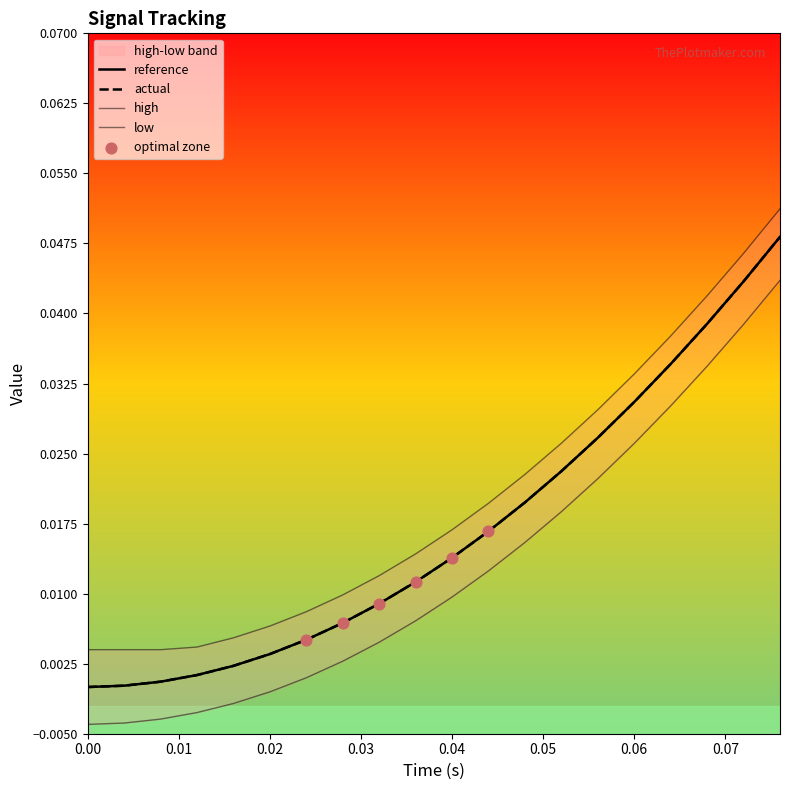

At how many categories does at least one series exceed 0?

20